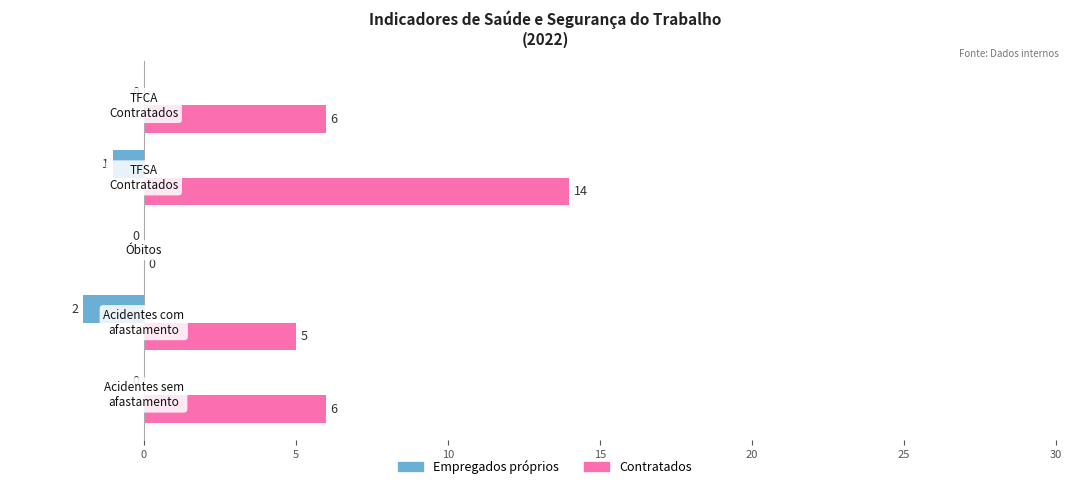

What is the sum of all Empregados próprios values?

-3